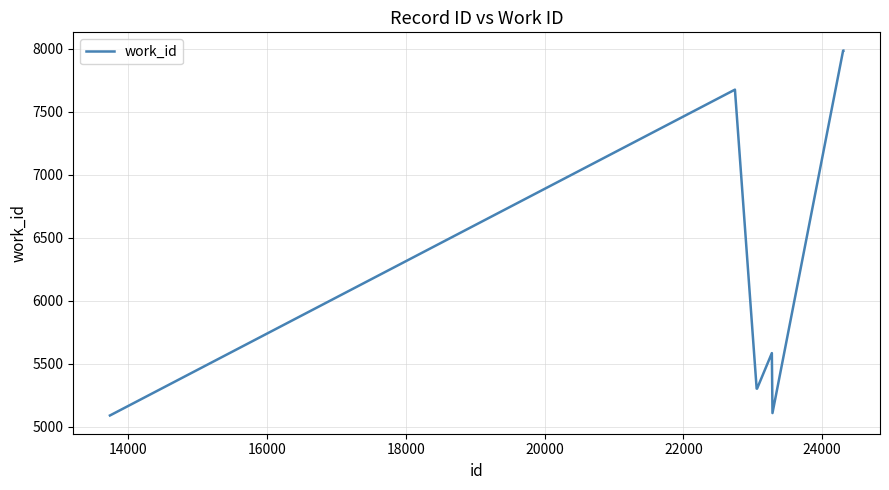

What is the greatest value displayed?

7984